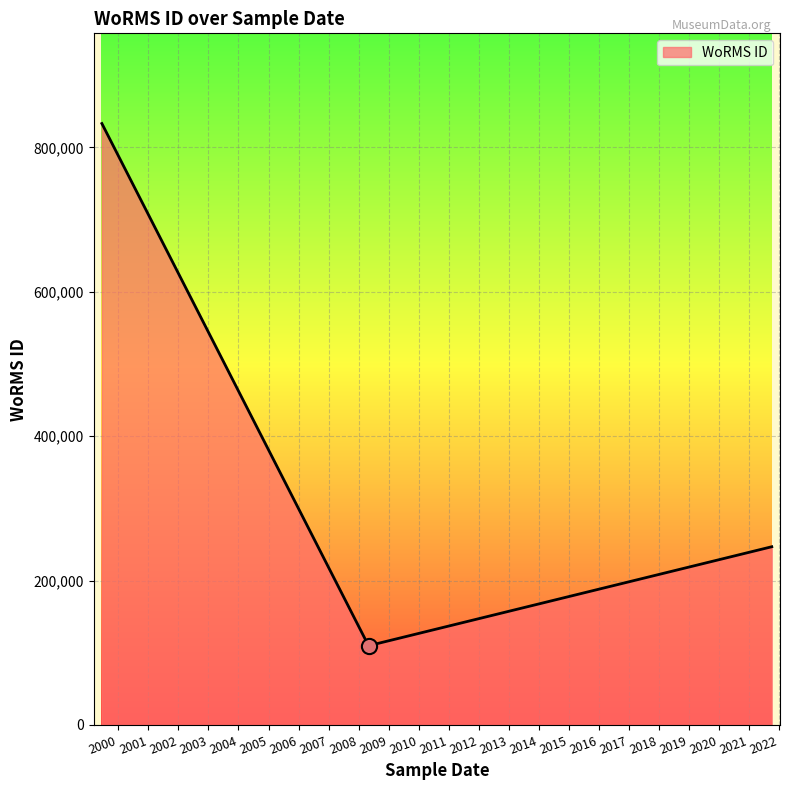

What is the difference between the maximum and second lowest values?

586217